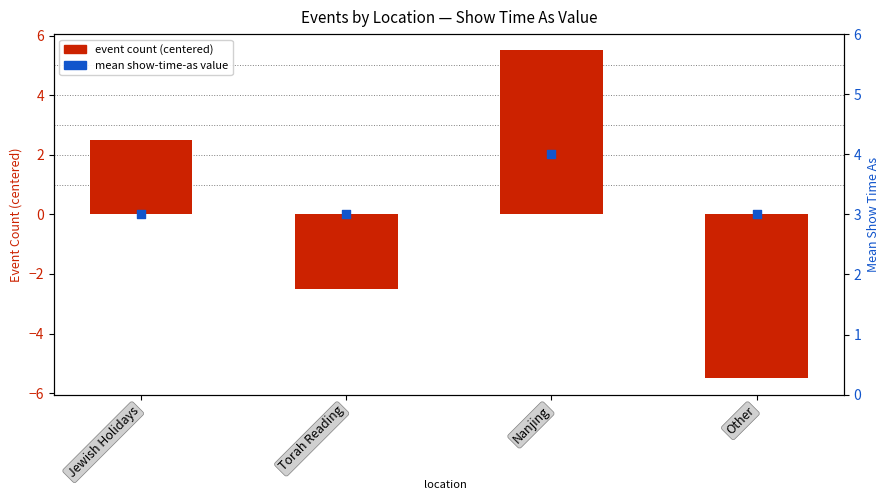

Which series has the widest spread of Y values?

event count (centered)